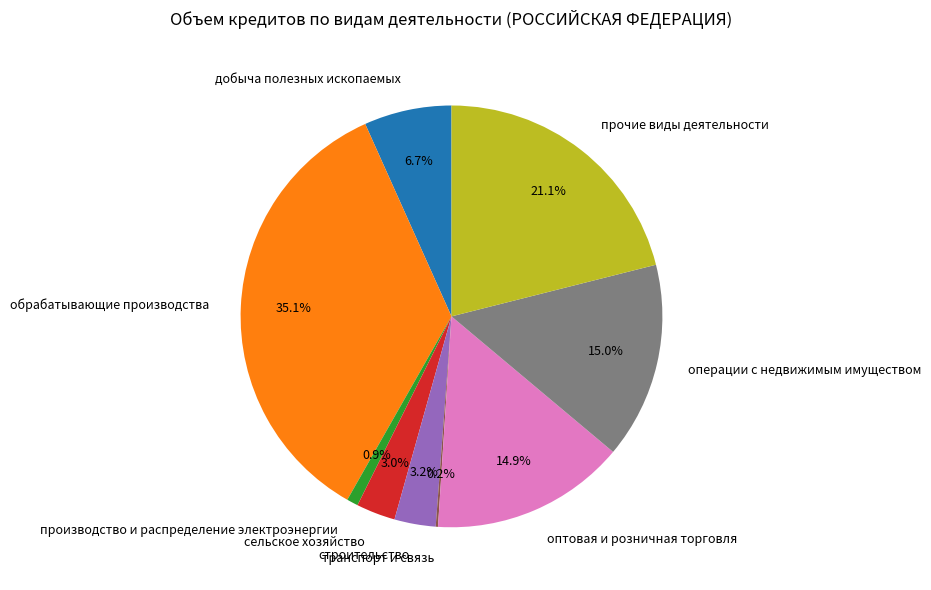

Does any single category account for the majority?

No